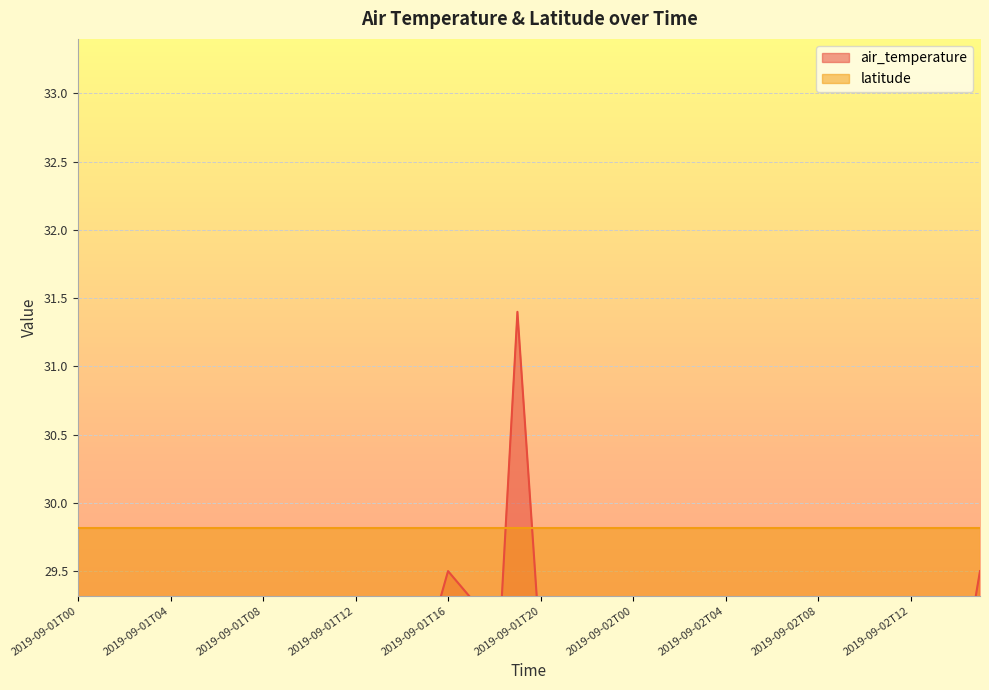

Count the number of values greater than 25.

28